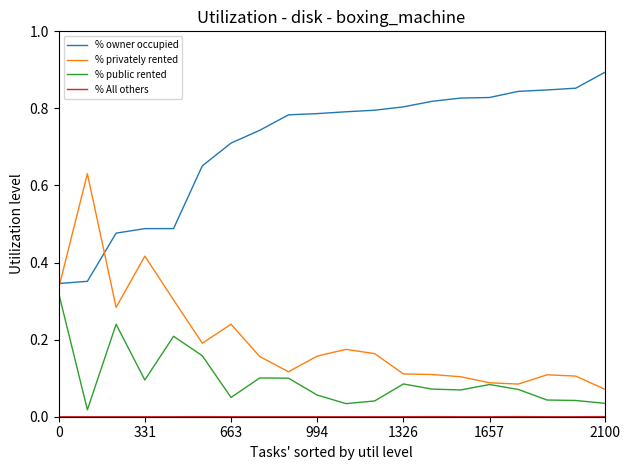

Which series has the largest total across all categories?

% owner occupied